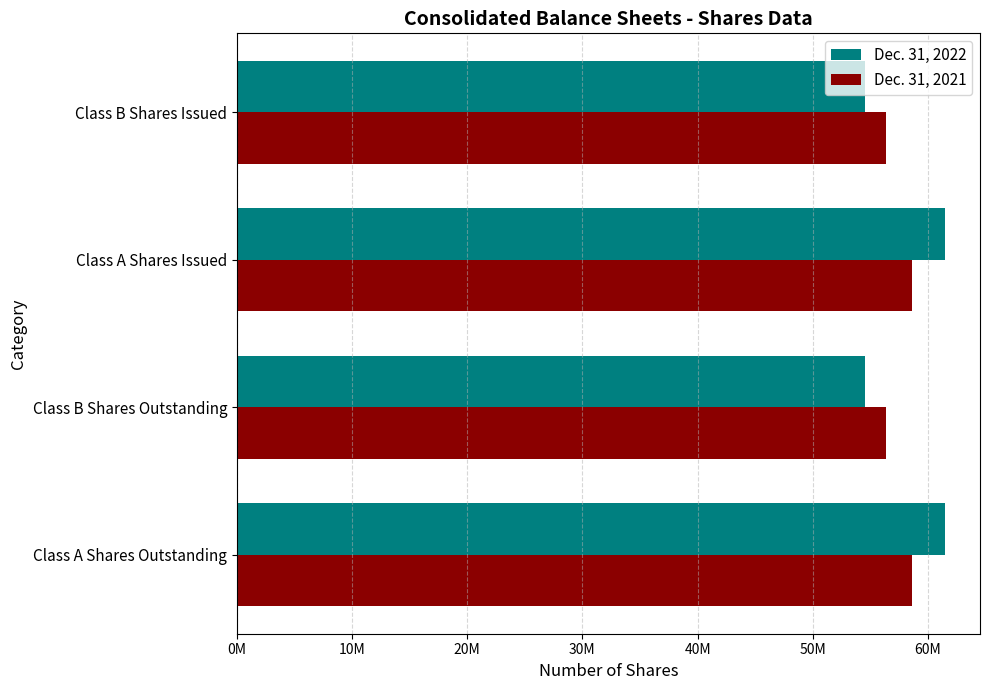

What is the value of the Dec. 31, 2022 bar at the 2nd from the left?

54504918